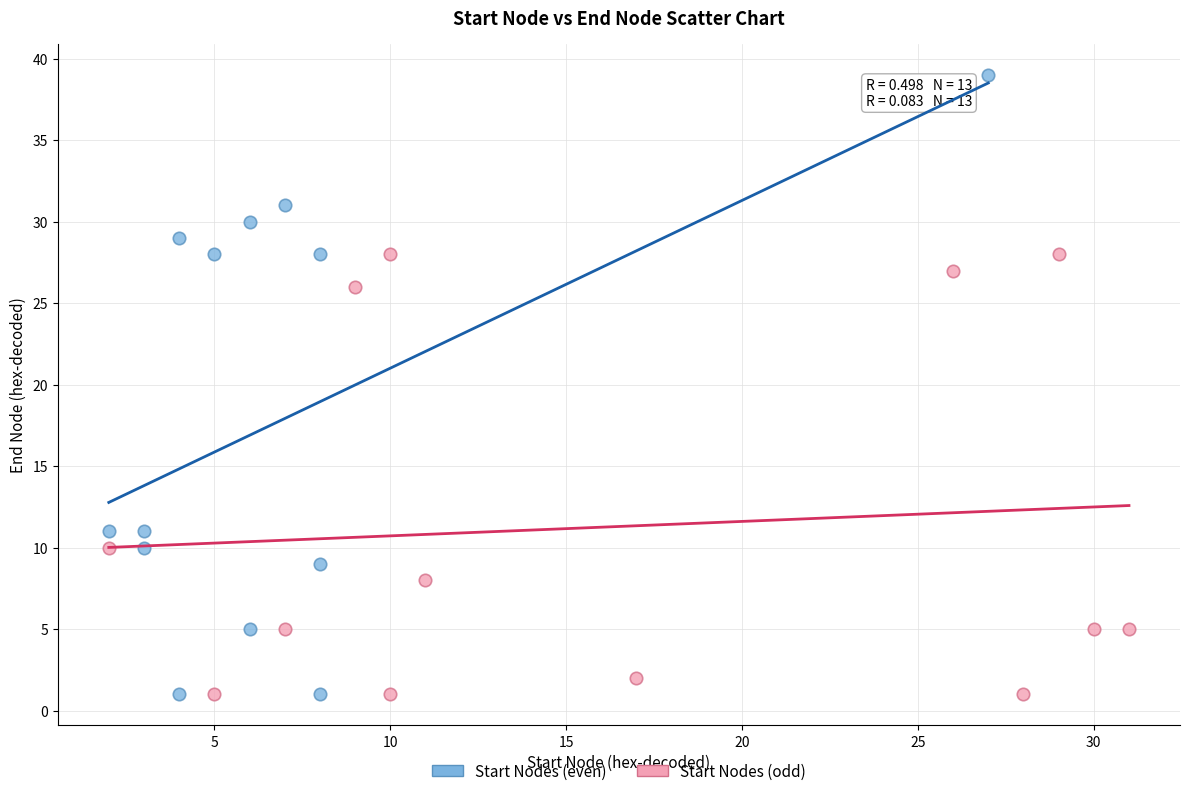

Which series contains the highest Y value?

Start Nodes (even)